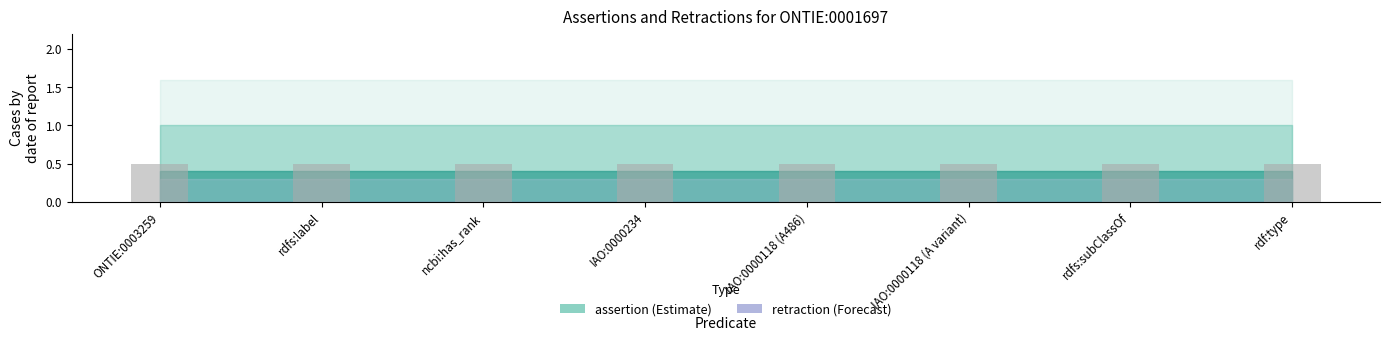

Which series has the widest spread of values?

assertion